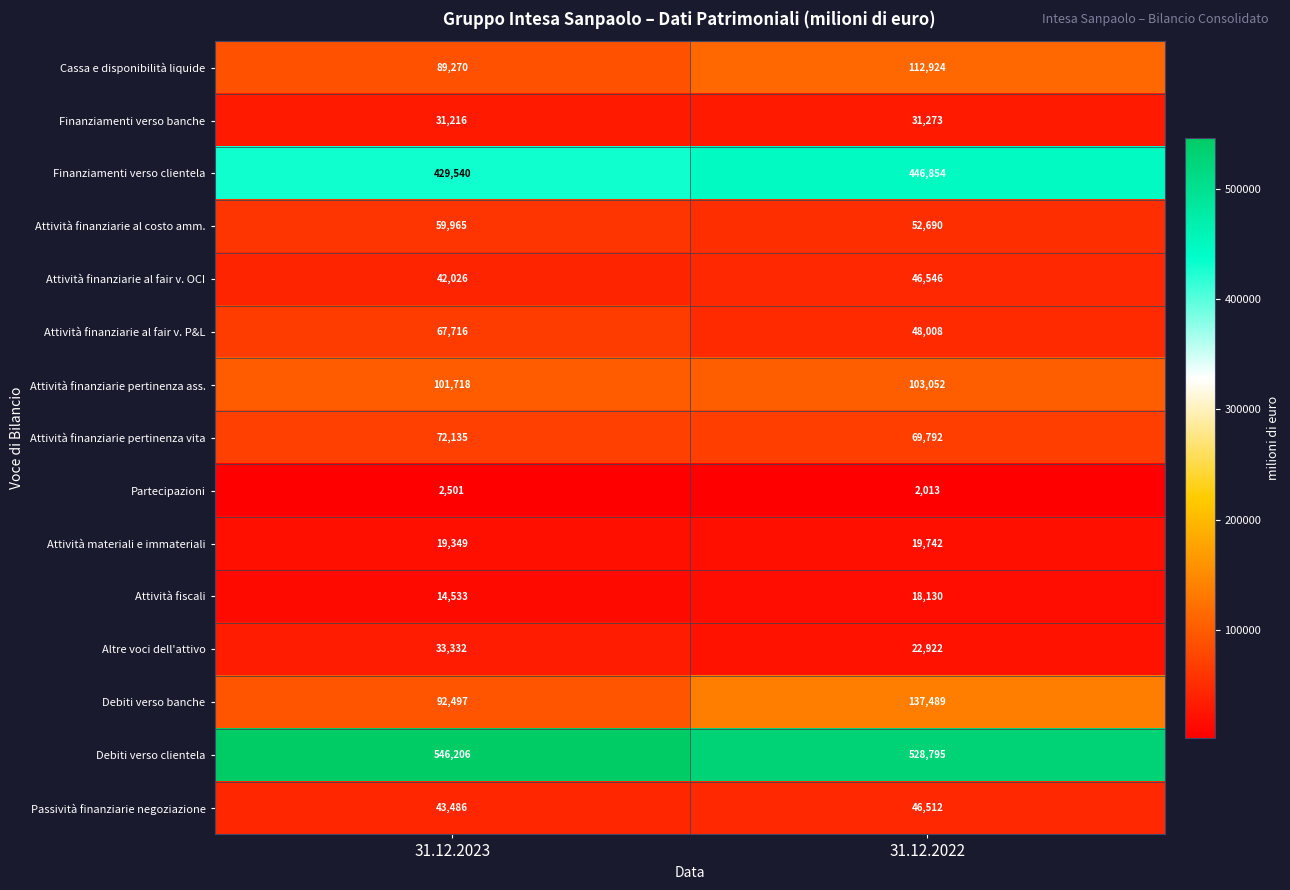

What is the total value across all series at 31.12.2023?

1645490